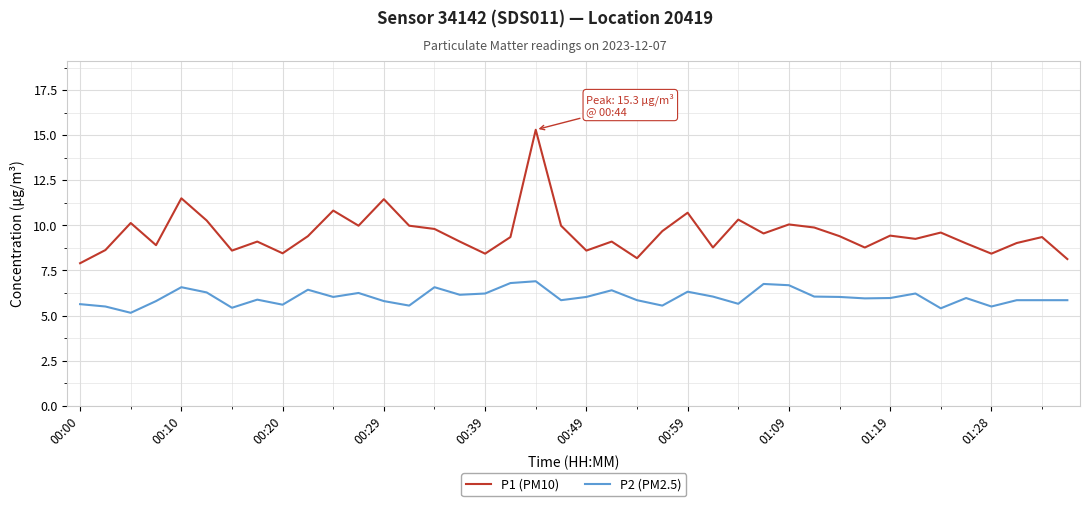

List the series in order of their overall mean, lowest first.

P2 (PM2.5), P1 (PM10)